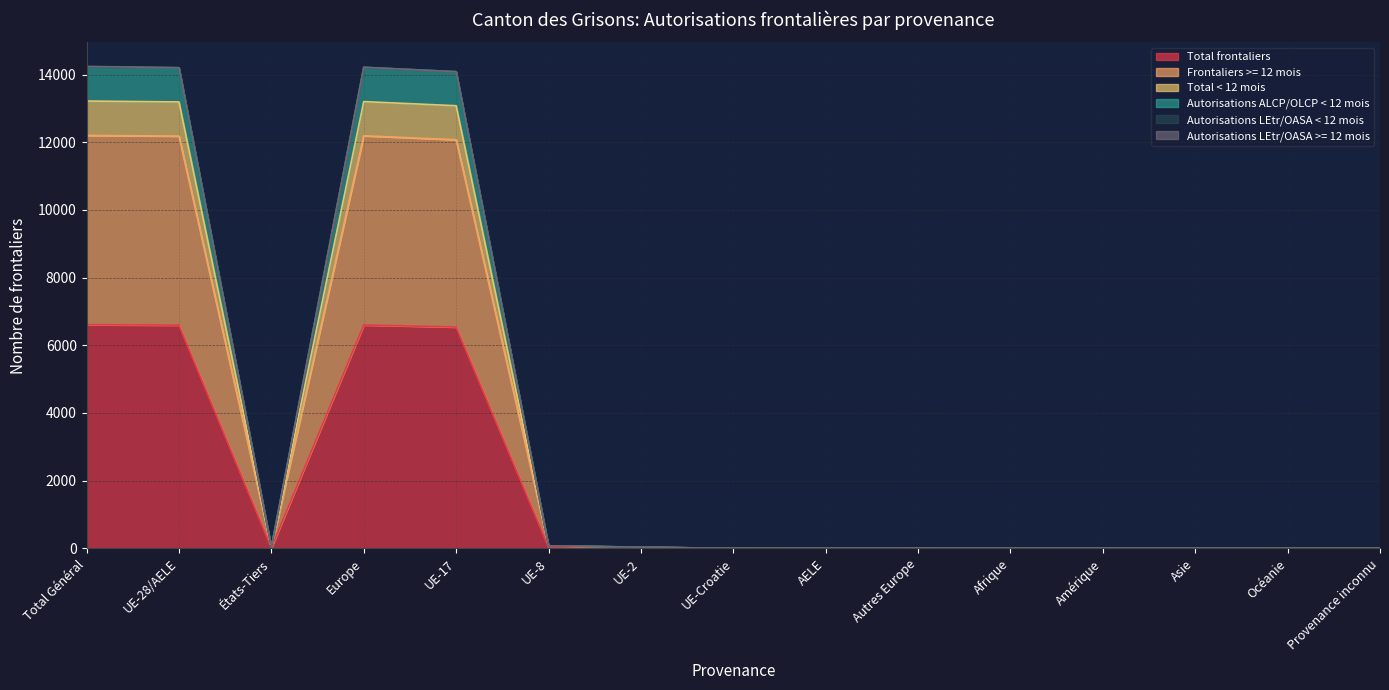

Does the chart have visible grid lines?

Yes